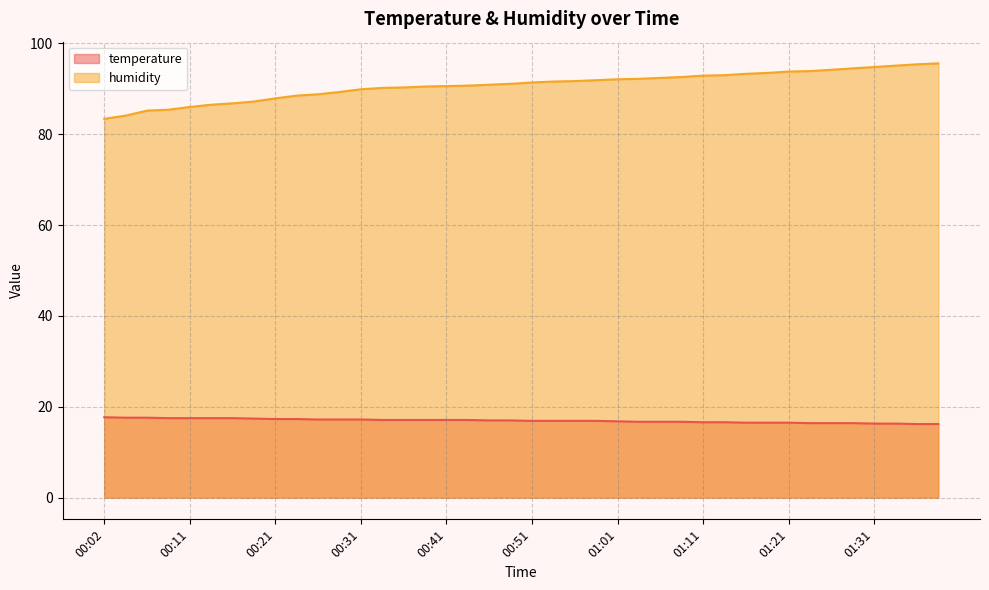

What is the value of the temperature point at the 3rd from the left?

17.6